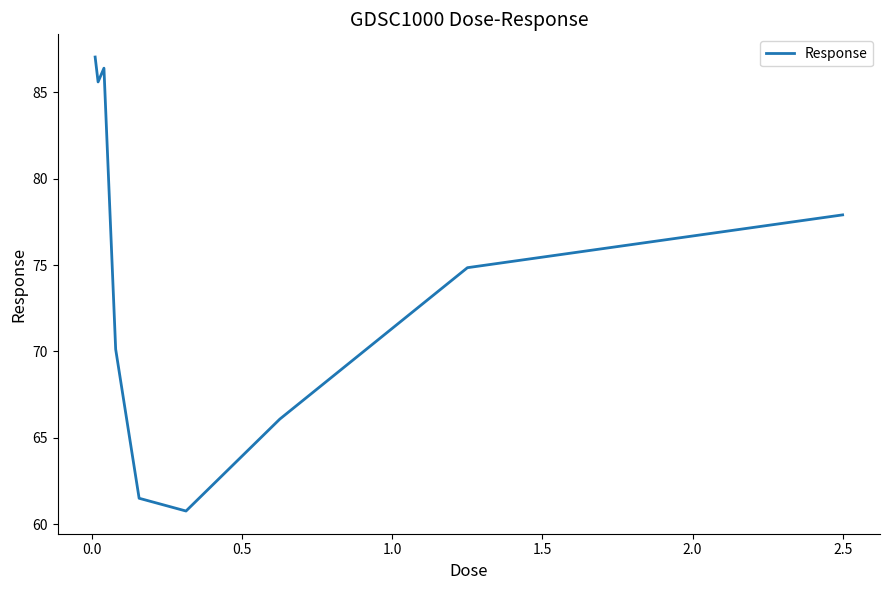

True or false: the data has more than 2 interior local peaks.

False